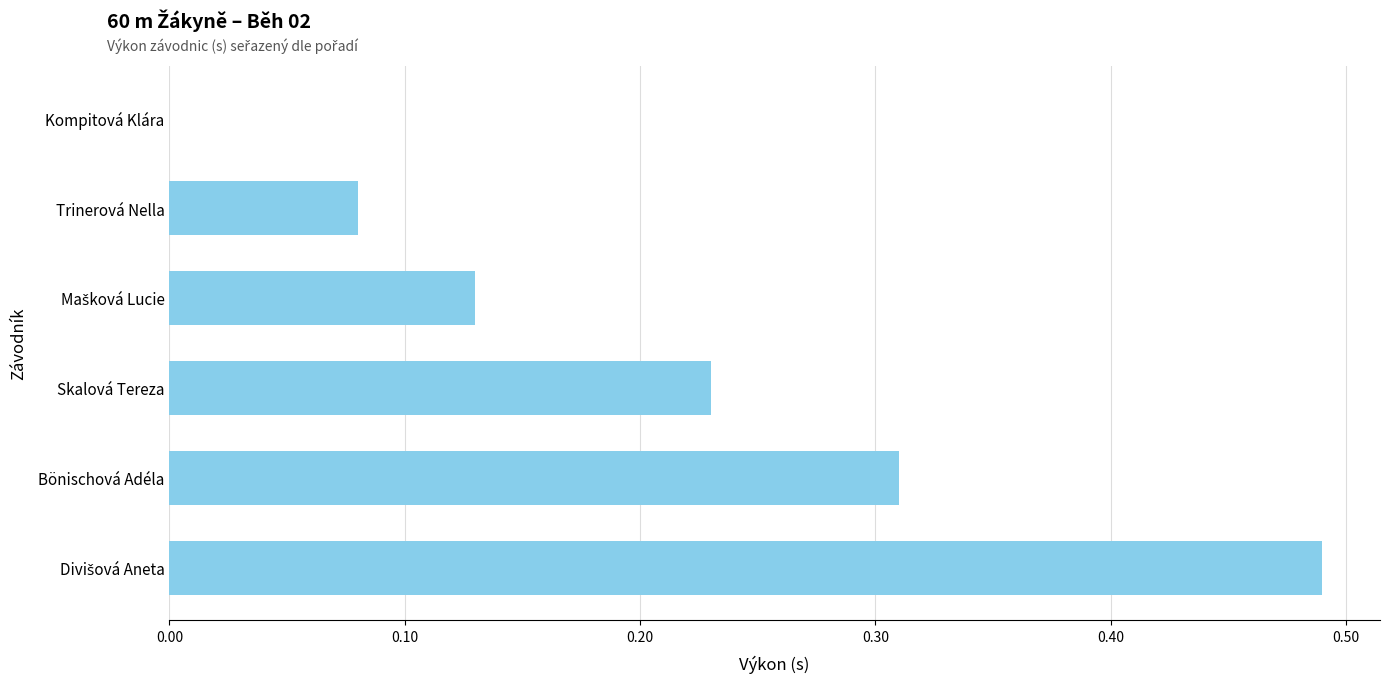

What is the sum of all values?

1.2